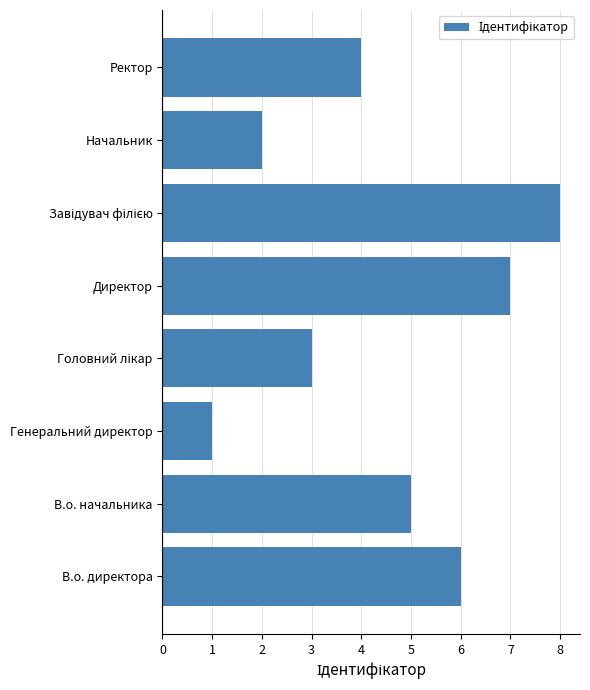

Which category has the lowest value across all series?

Генеральний директор